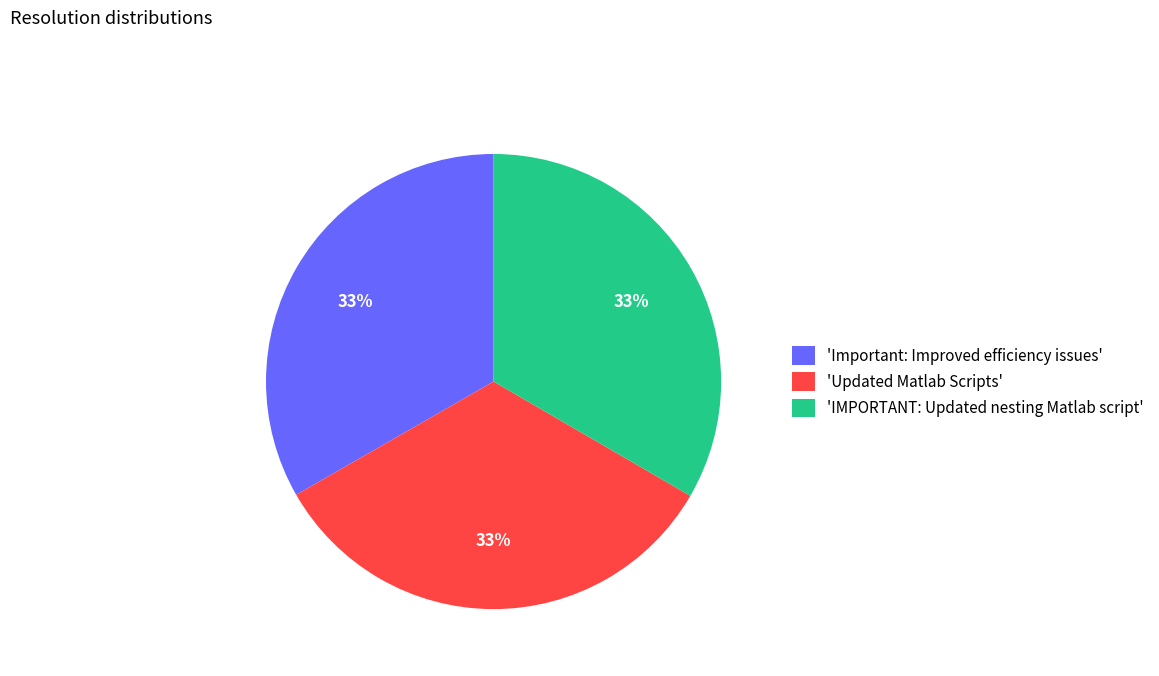

Combined, do 'Updated Matlab Scripts' and 'Important: Improved efficiency issues' account for over 50%?

Yes